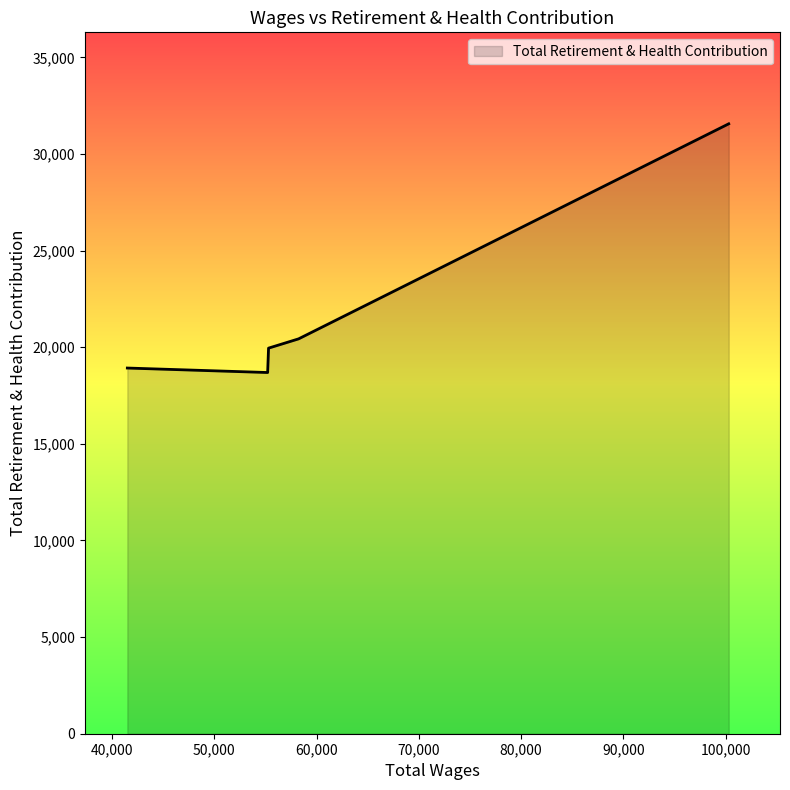

True or false: there are more than 1 points higher than both neighbors.

False